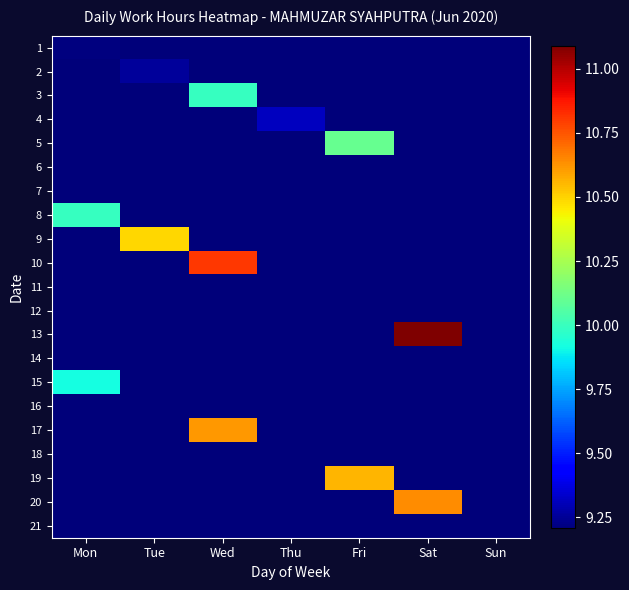

At which category does the chart reach its minimum across all series?

Tue